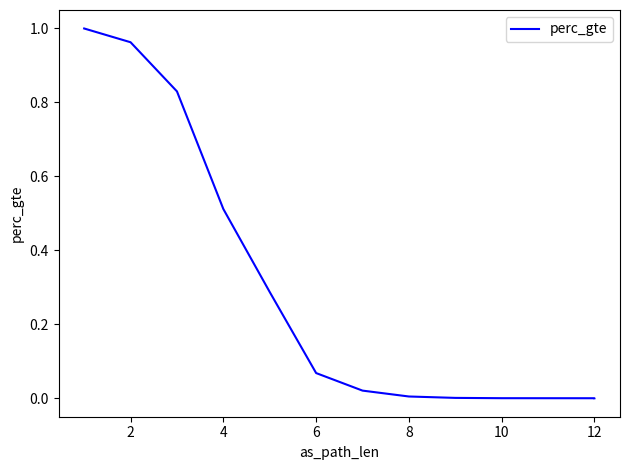

Where is the data nearest to the value 0?

11